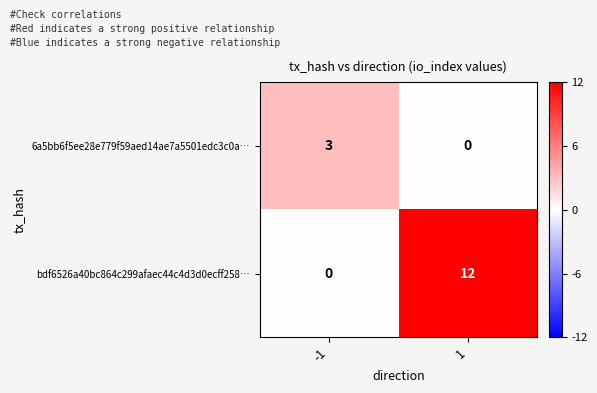

What is the difference between the maximum and minimum values in the 6a5bb6f5ee28e779f59aed14ae7a5501edc3c0a… series?

3